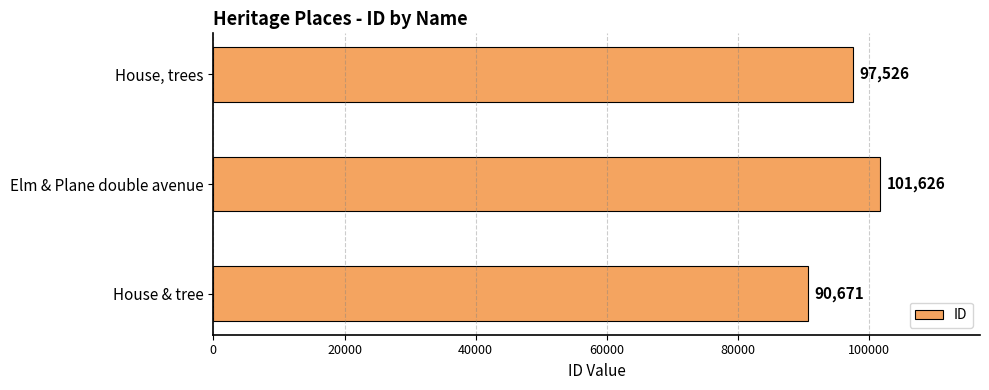

Rank the categories by value from lowest to highest.

House & tree, House, trees, Elm & Plane double avenue